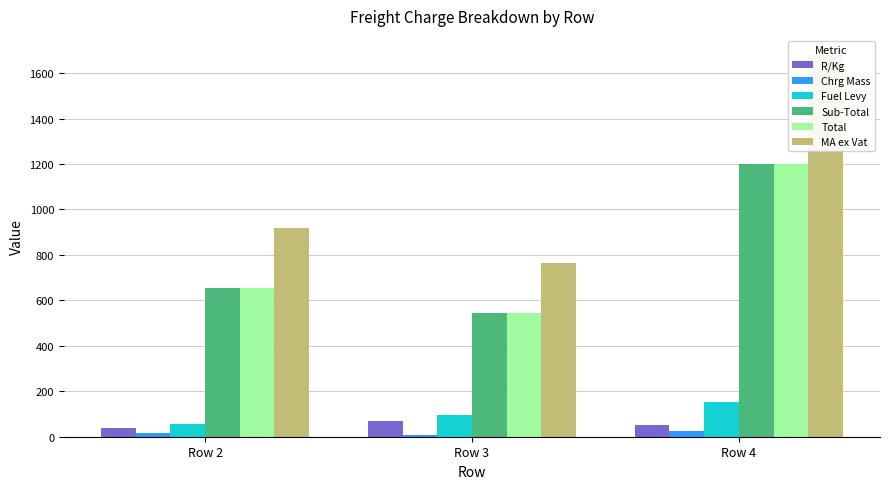

What are all the series names shown in the legend?

R/Kg, Chrg Mass, Fuel Levy, Sub-Total, Total, MA ex Vat